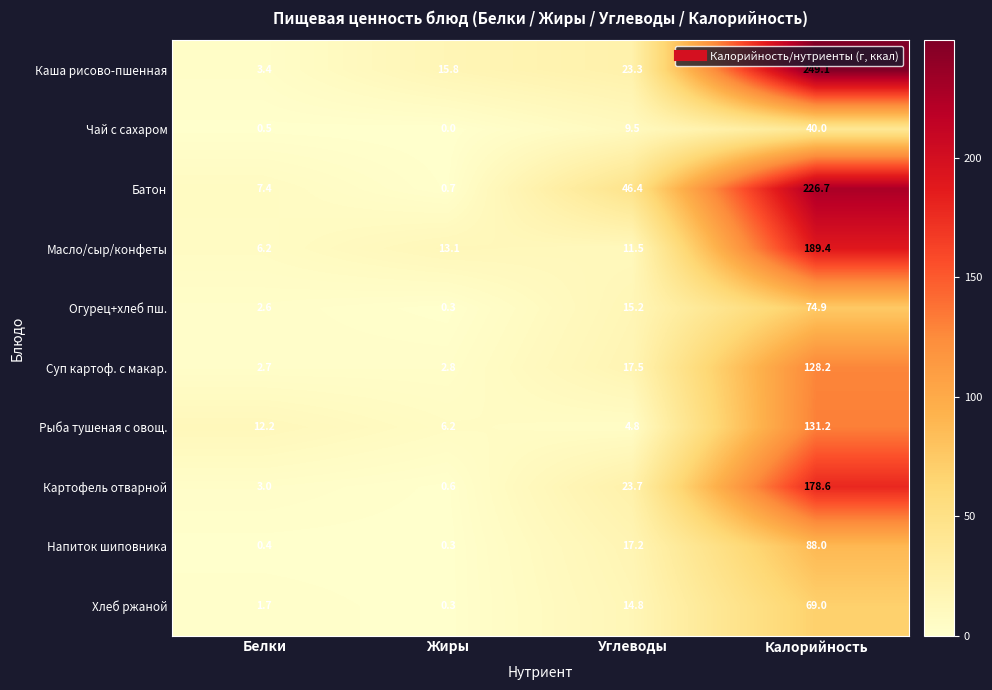

At which category is the sum across all series the highest?

Калорийность